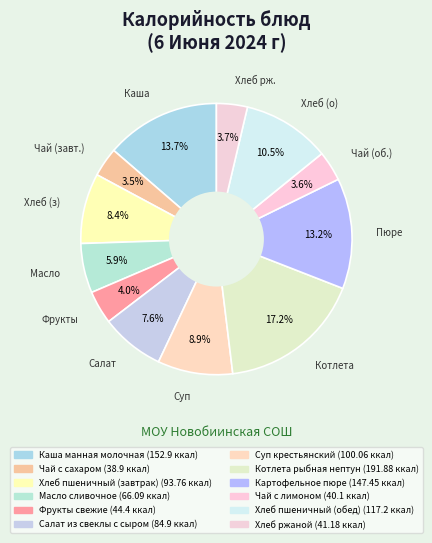

What is the ratio of the value at Хлеб пшеничный (обед) to the value at Чай с сахаром?

3.0